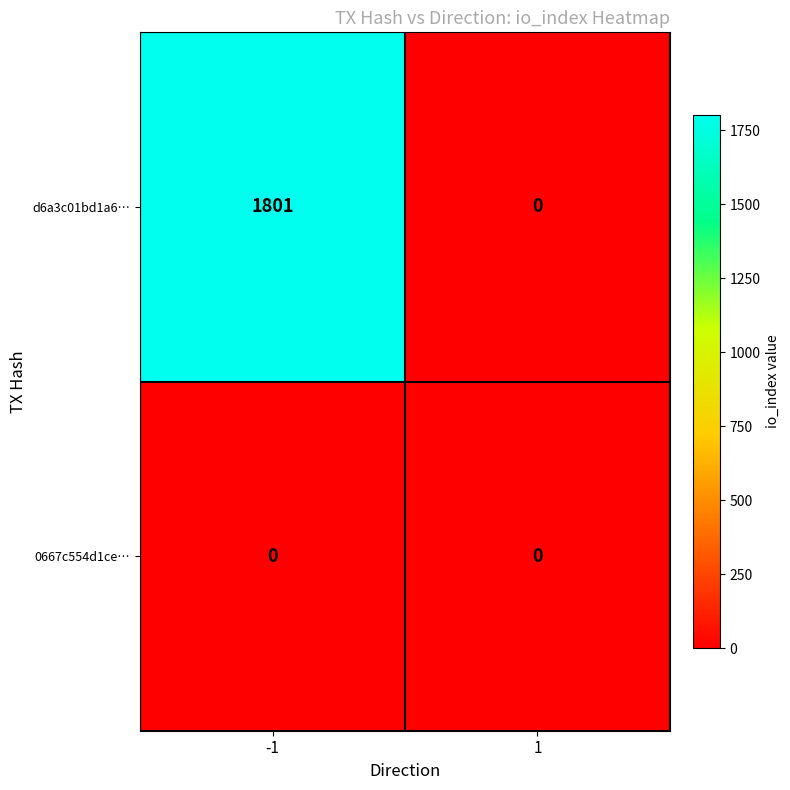

Which series has the widest spread of values?

d6a3c01bd1a6…